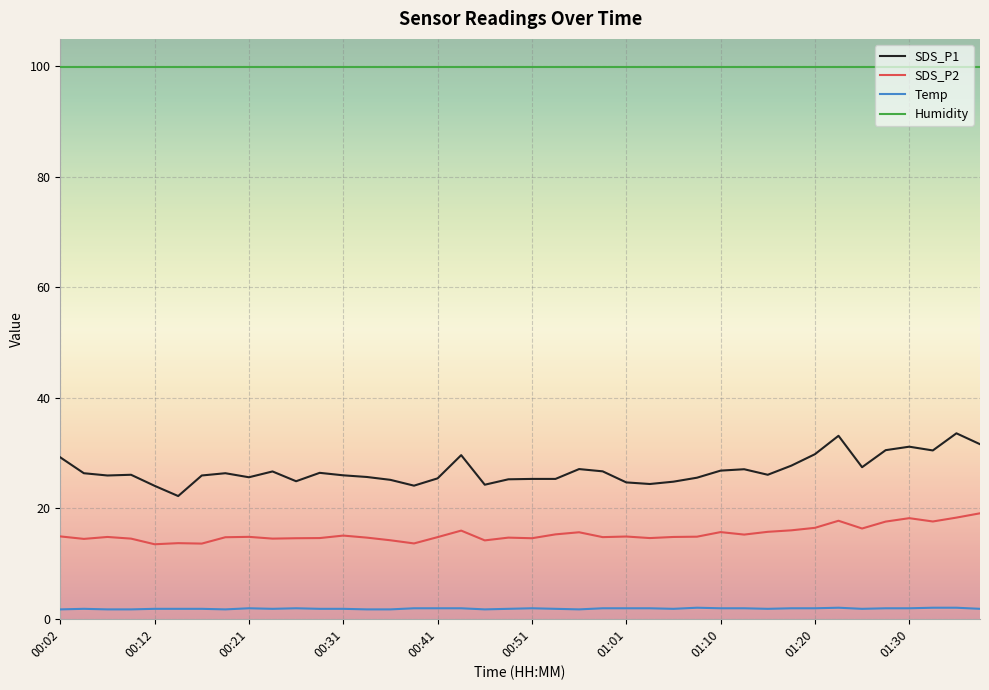

True or false: Humidity and Temp cross at least once.

False